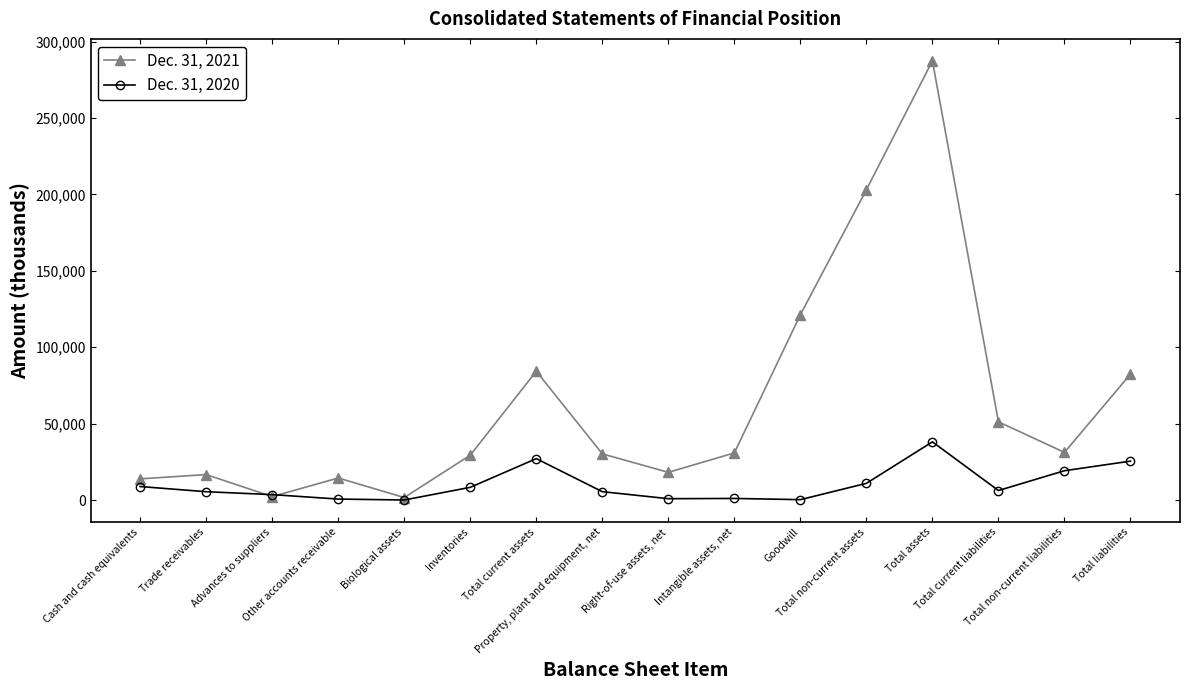

Where do Dec. 31, 2020 and Dec. 31, 2021 first cross each other?

Trade receivables and Advances to suppliers